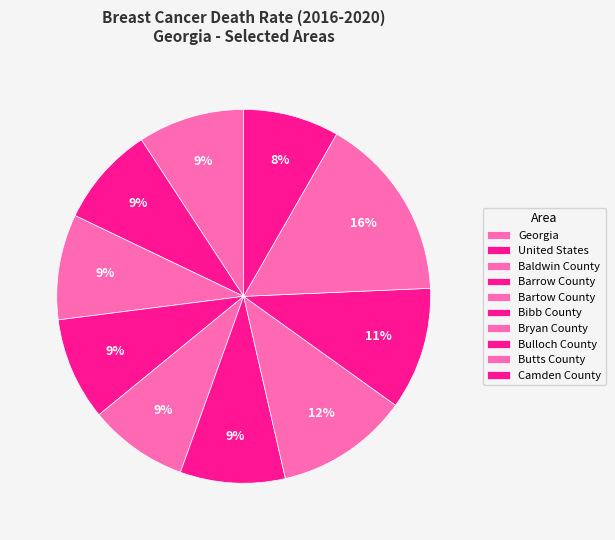

Rank the categories by value from highest to lowest.

Butts County, Bryan County, Bulloch County, Georgia, Baldwin County, Bibb County, Barrow County, United States, Bartow County, Camden County